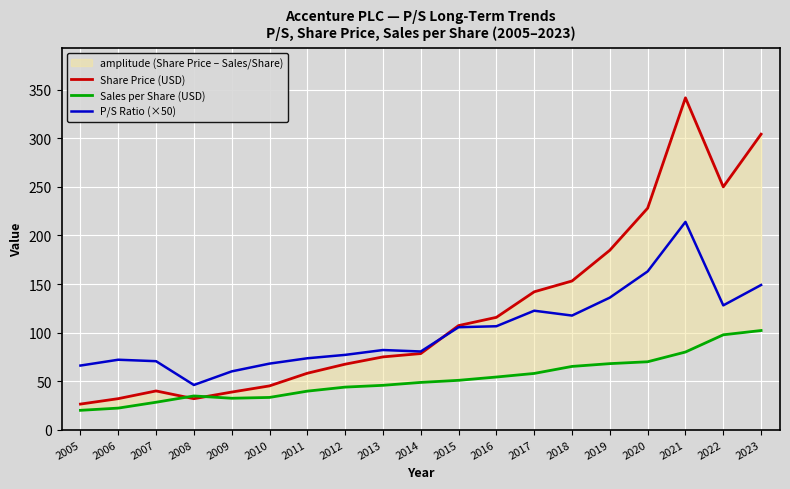

How many data points in P/S Ratio (×50) are above 82?

9